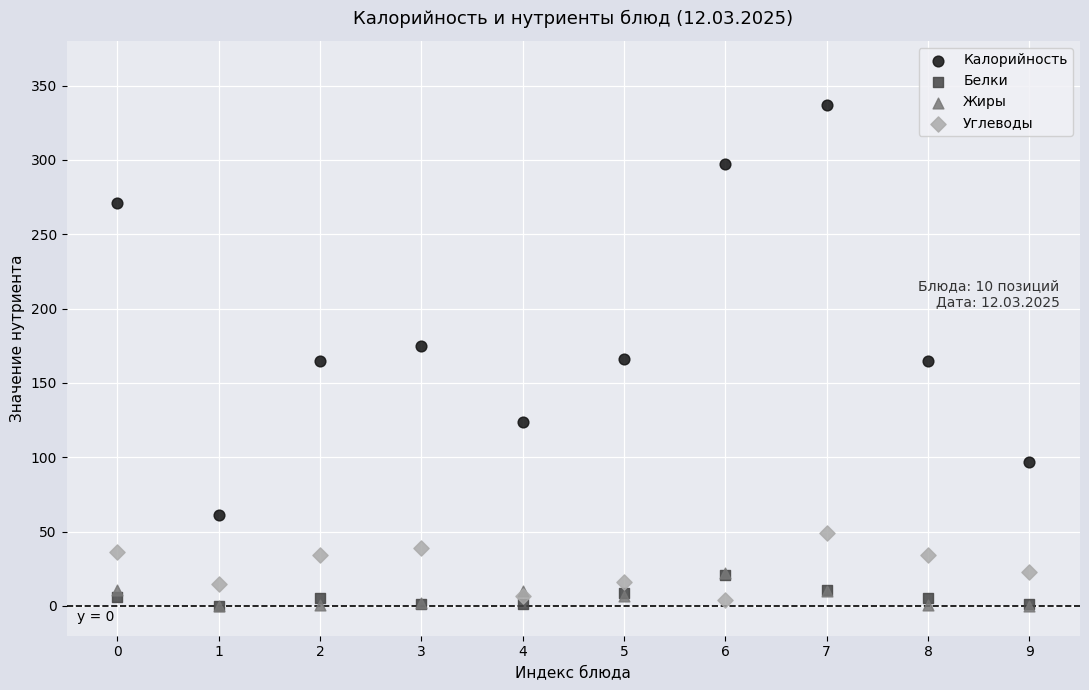

In the Калорийность series, what Y value is closest to 199?

175.0